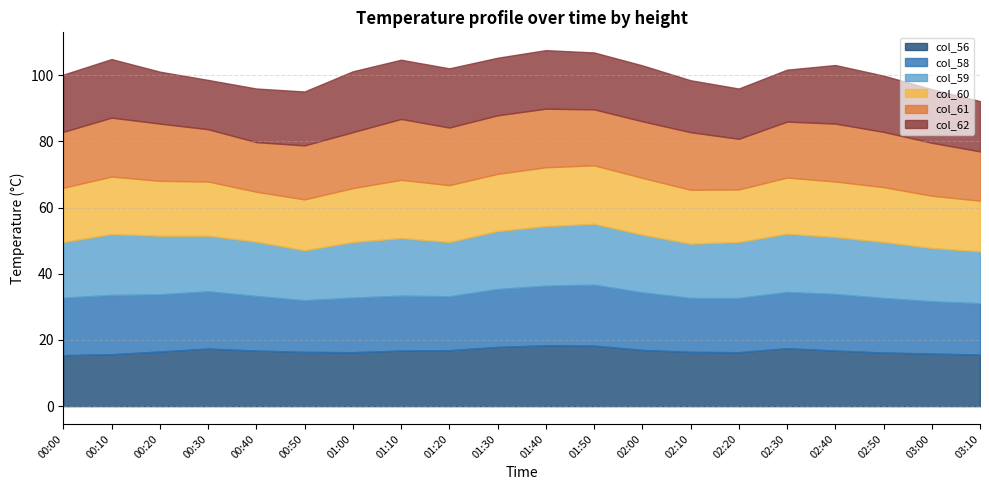

What is the difference between the maximum and minimum values in the col_61 series?

3.5